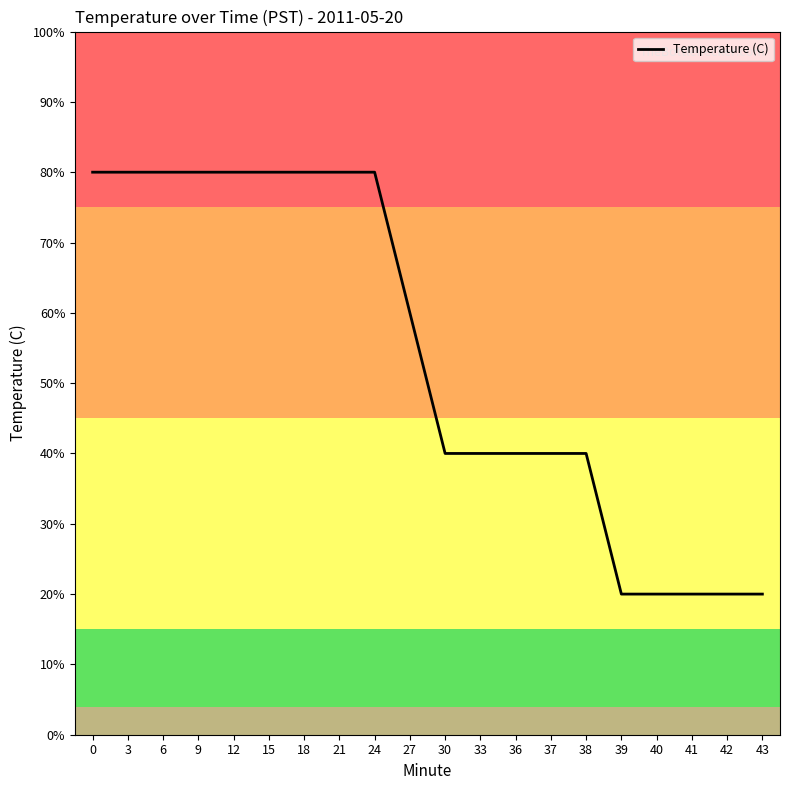

Between 6 and 27, which is larger?

6